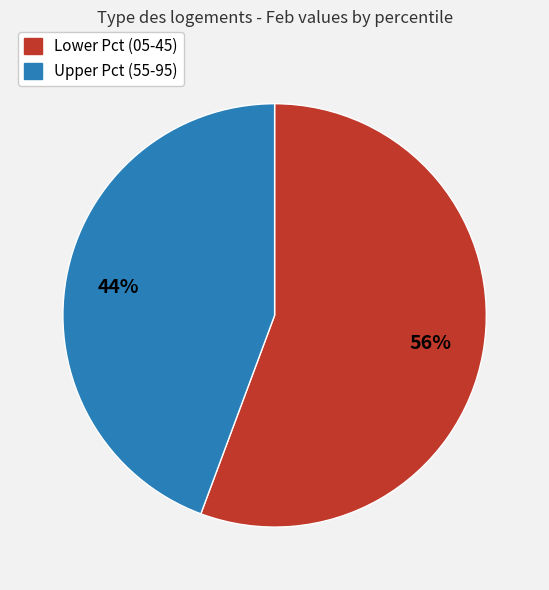

Is there any slice that represents more than half of the pie?

Yes